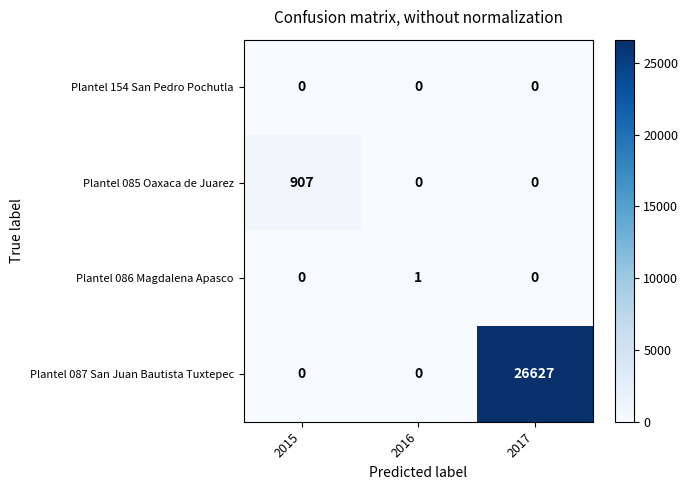

The value of Plantel 087 San Juan Bautista Tuxtepec at 2016 is -15652. True or false?

False